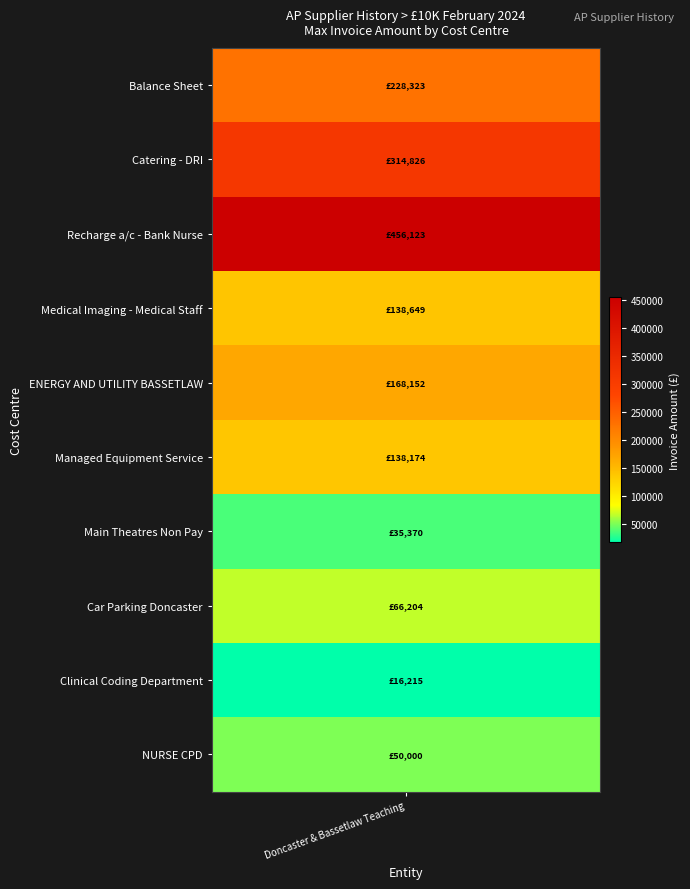

List the labels in order of value, smallest first.

Clinical Coding Department, Main Theatres Non Pay, NURSE CPD, Car Parking Doncaster, Managed Equipment Service, Medical Imaging - Medical Staff, ENERGY AND UTILITY BASSETLAW, Balance Sheet, Catering - DRI, Recharge a/c - Bank Nurse